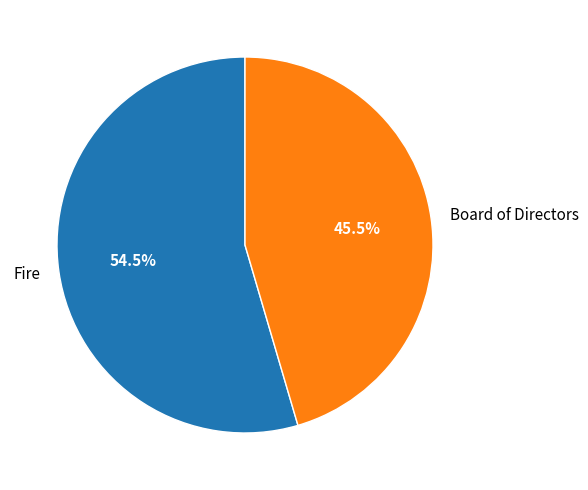

Is the sum of Fire and Board of Directors greater than half?

Yes